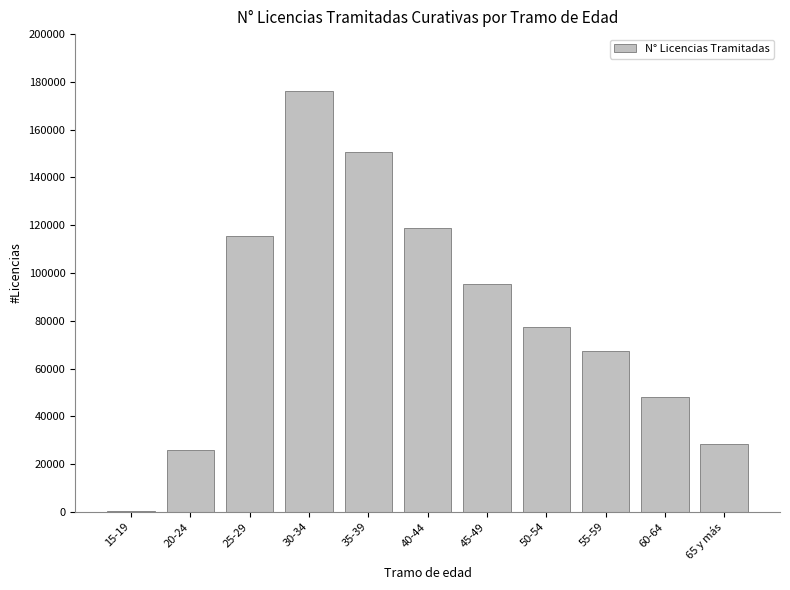

Reading right to left, list all the values displayed in this chart.

28419	48297	67289	77229	95571	118697	150550	176191	115323	25933	458